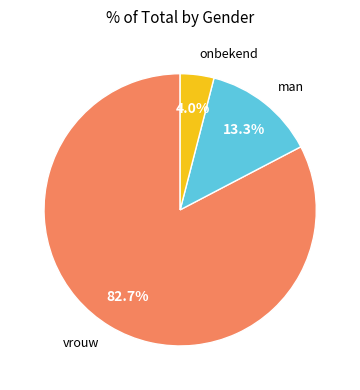

Is there a majority slice in this chart?

Yes